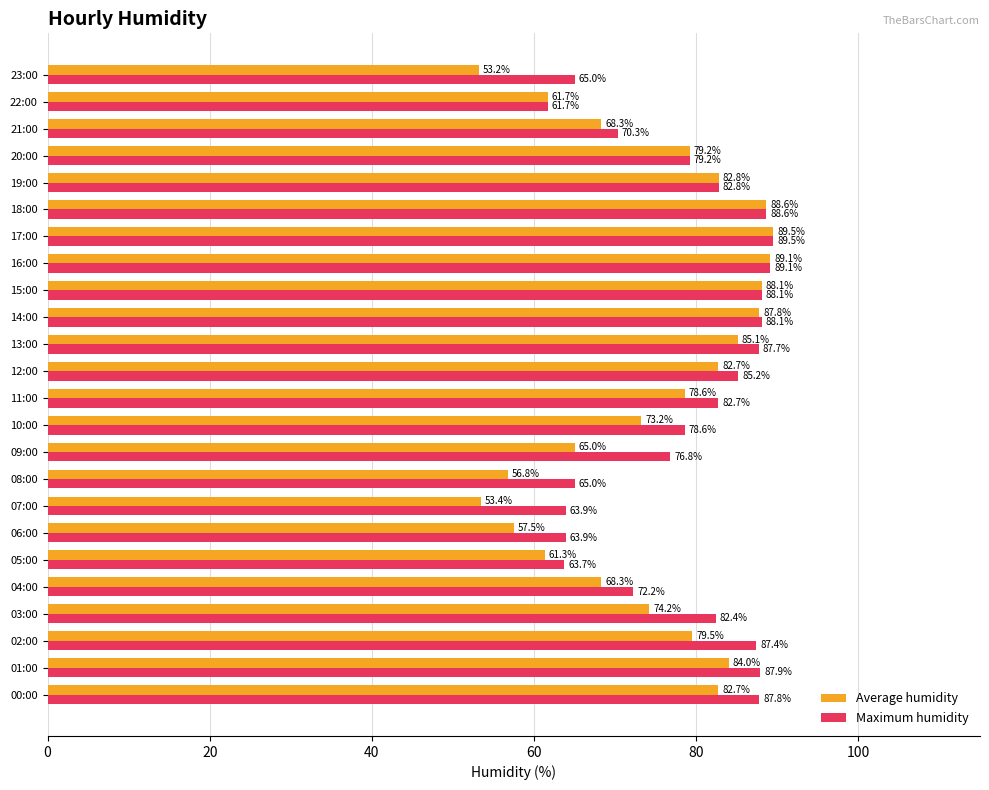

What is the difference between the maximum and minimum values in the Average humidity series?

36.3